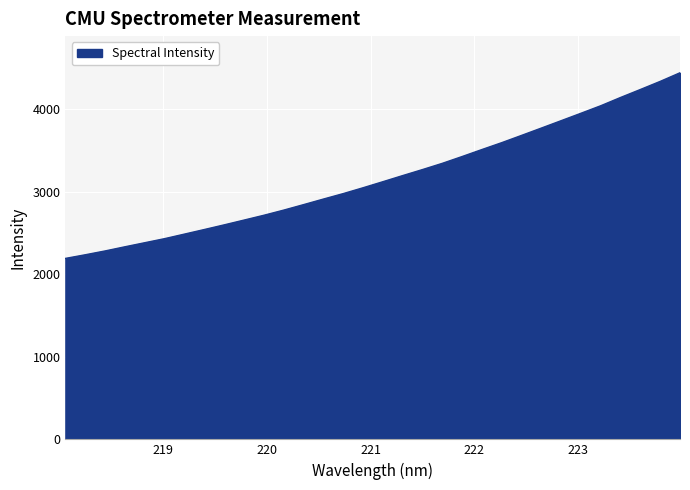

What is the difference between the maximum and minimum values?

2250.9